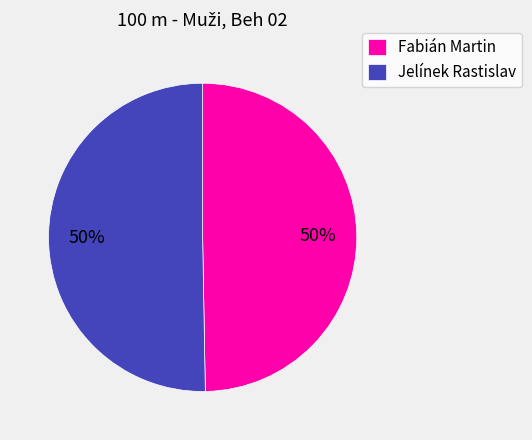

Combined, do Jelínek Rastislav and Fabián Martin account for over 50%?

Yes